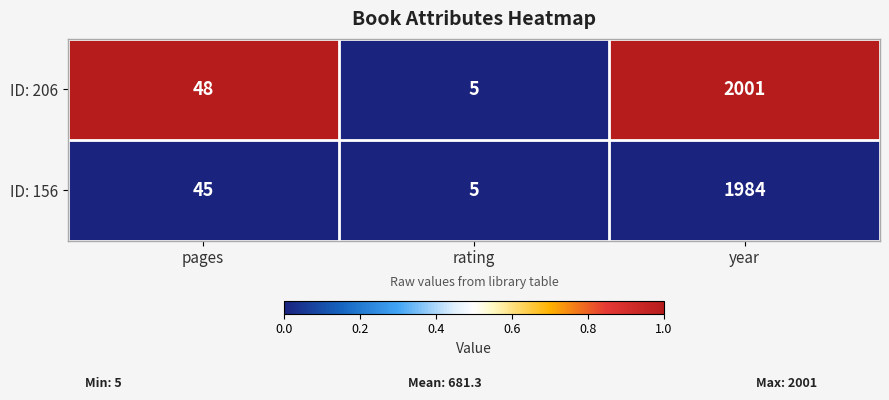

How many values in the ID: 156 series are below 45?

1